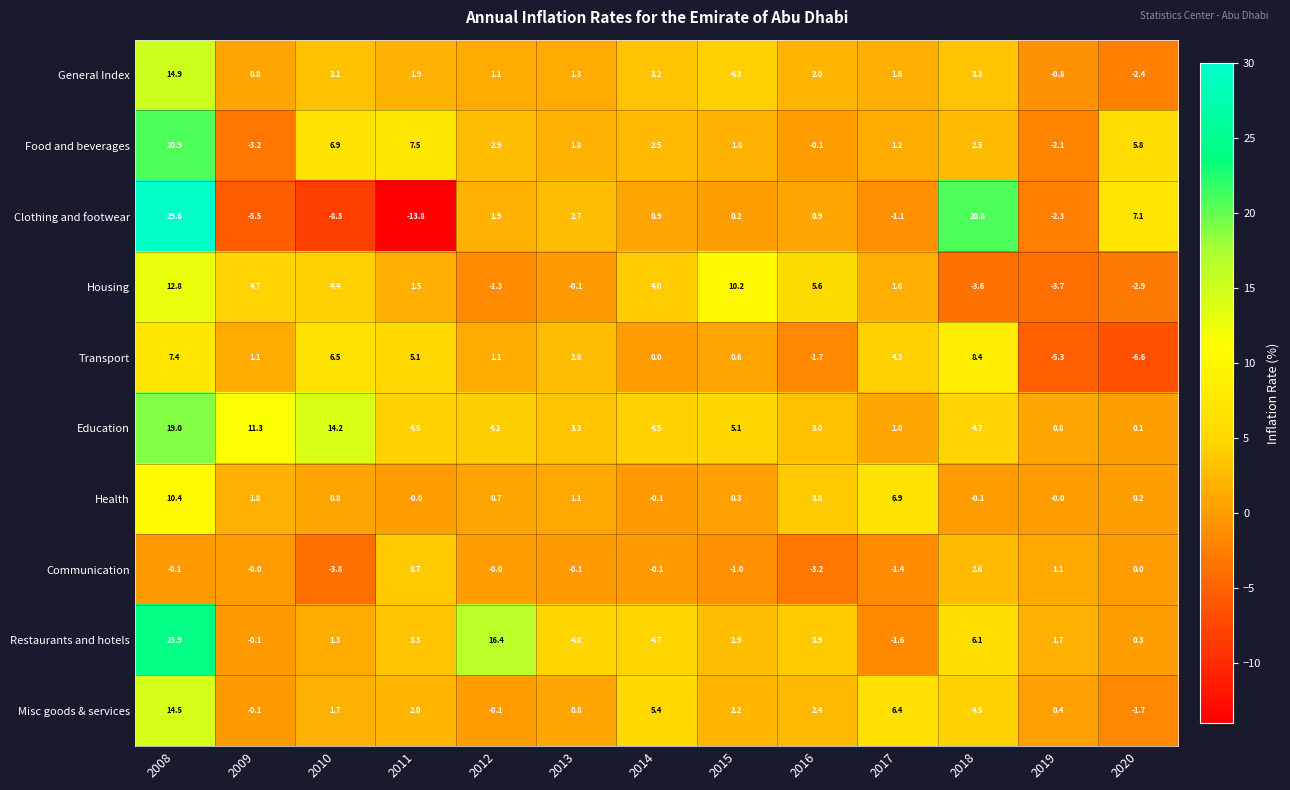

What is the difference between the maximum and minimum values in the Clothing and footwear series?

43.4